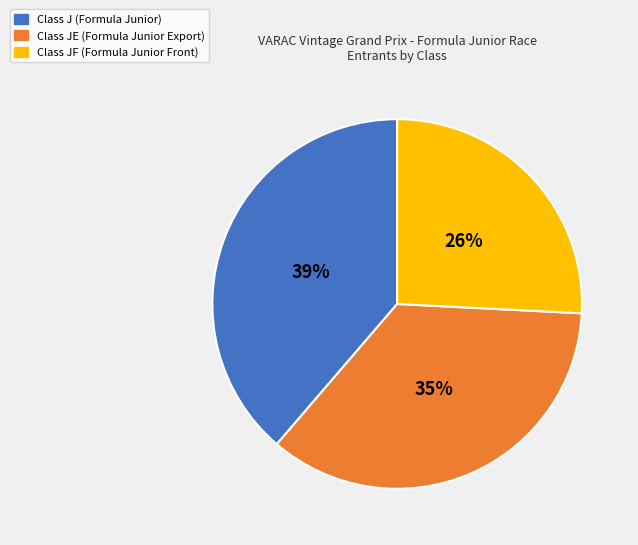

To the nearest percent, what is the average slice percentage?

33%